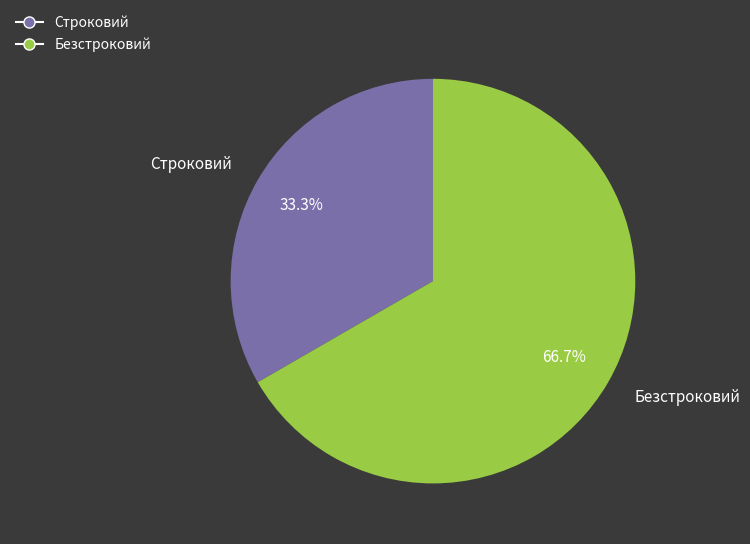

Is it true that Строковий is 33% of the pie?

True